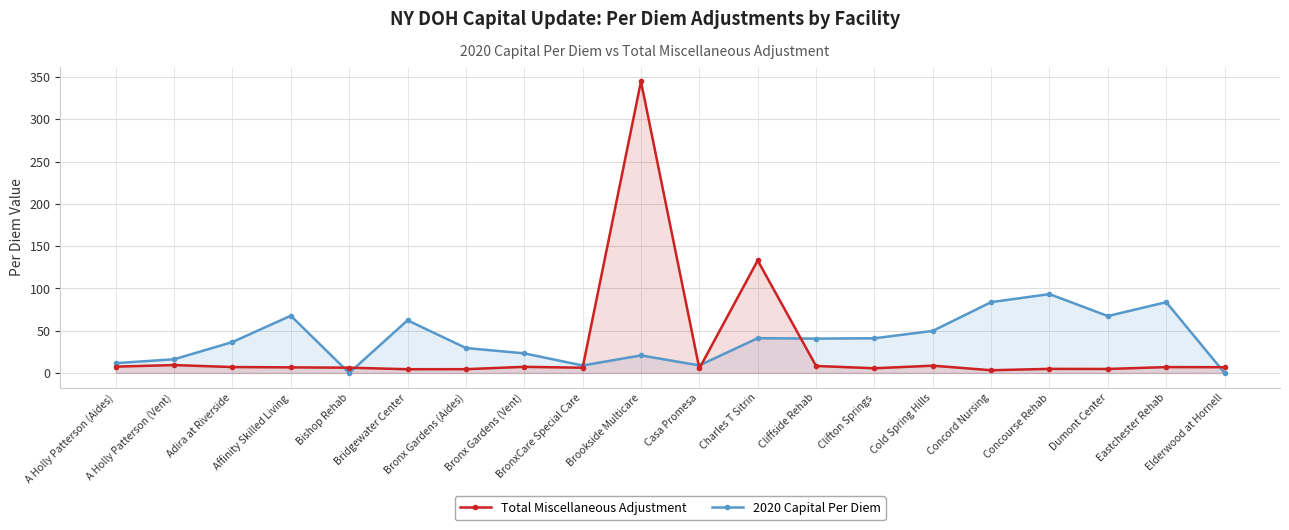

At Dumont Center, list the series in order from largest to smallest.

2020 Capital Per Diem, Total Miscellaneous Adjustment